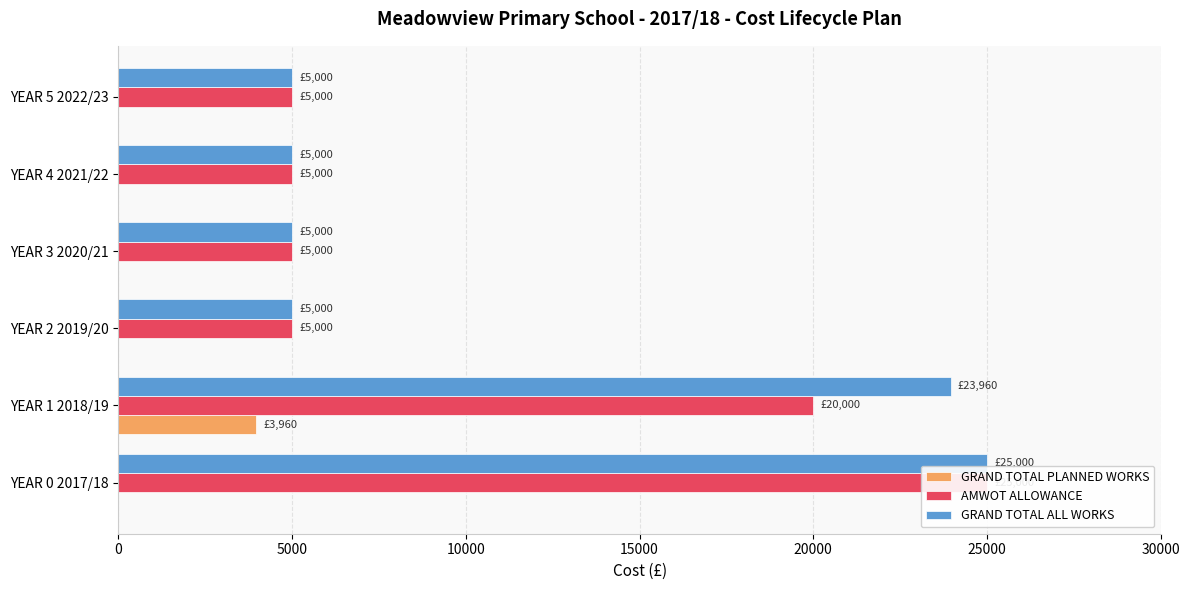

How many bars are there in each group?

3